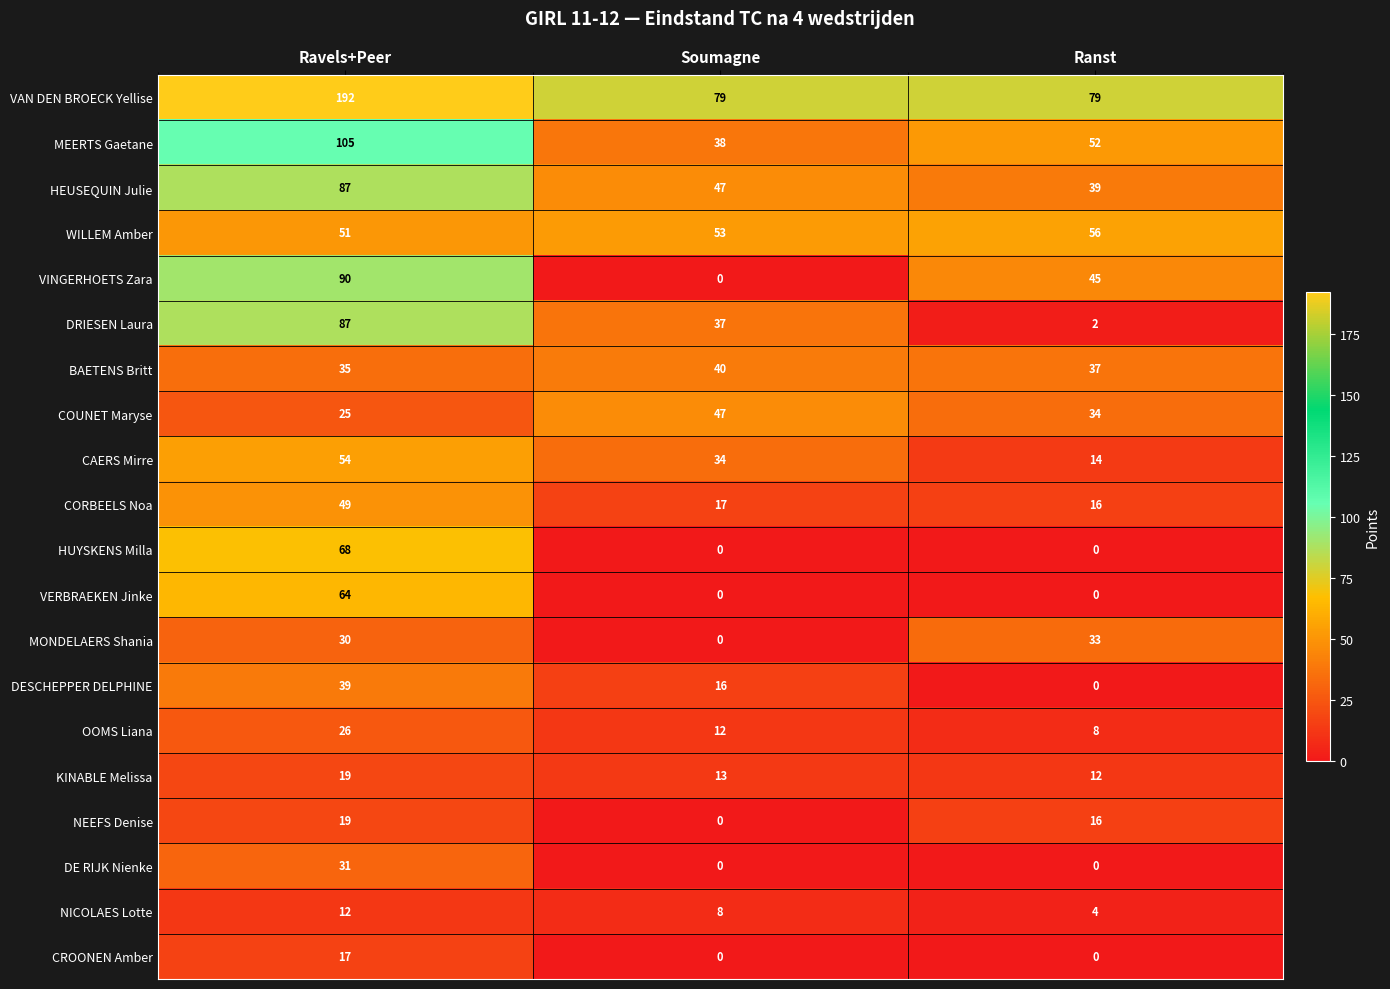

At which category is the sum across all series the highest?

Ravels+Peer